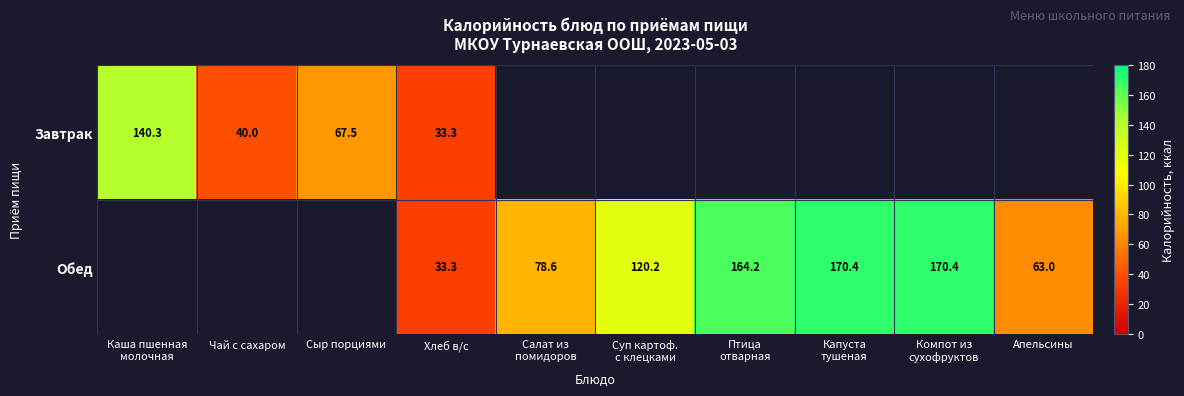

At how many categories does at least one series exceed 122?

4